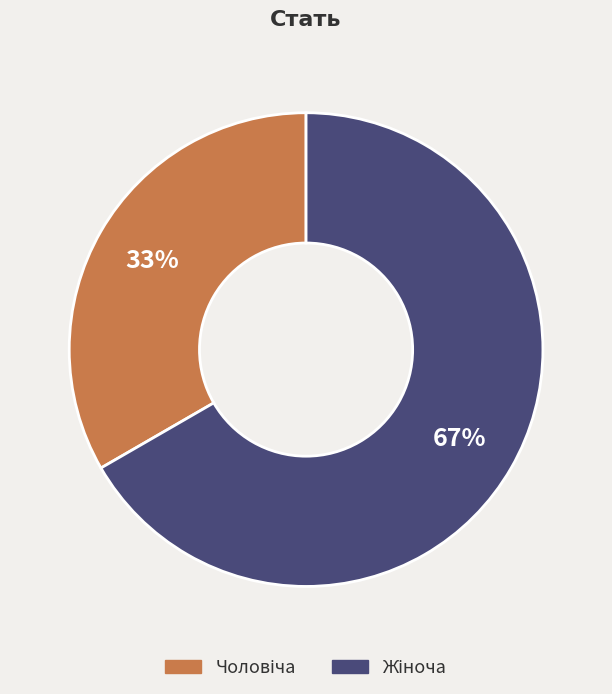

Is there a majority slice in this chart?

Yes